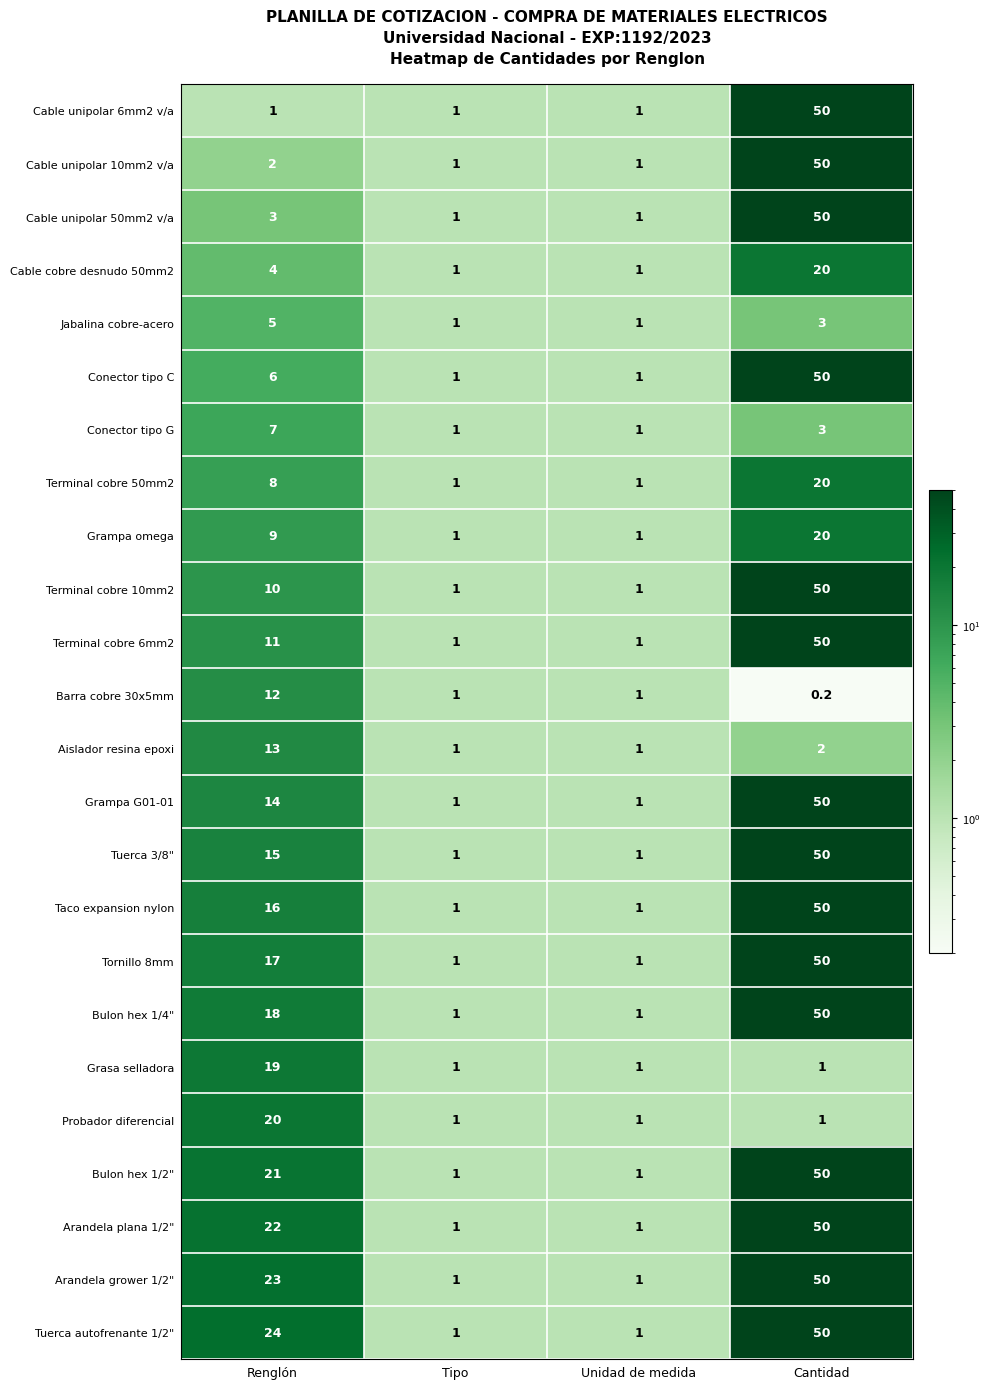

At how many categories does at least one series exceed 31?

1